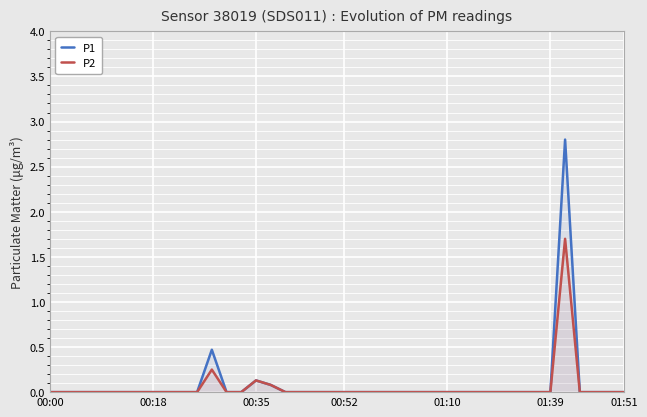

What are all the series names shown in the legend?

P1, P2